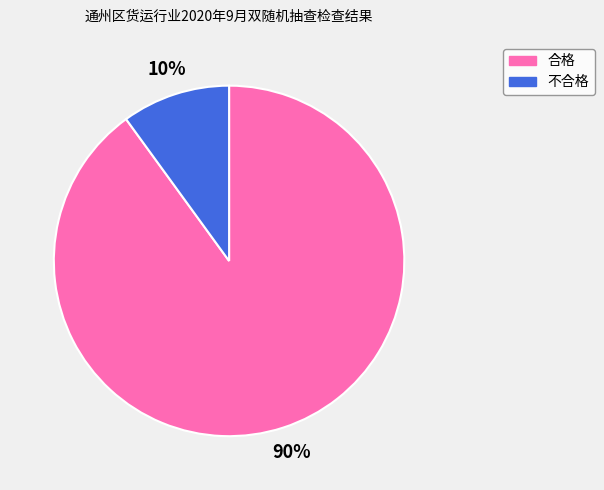

Does 合格 represent more than half of the total?

Yes